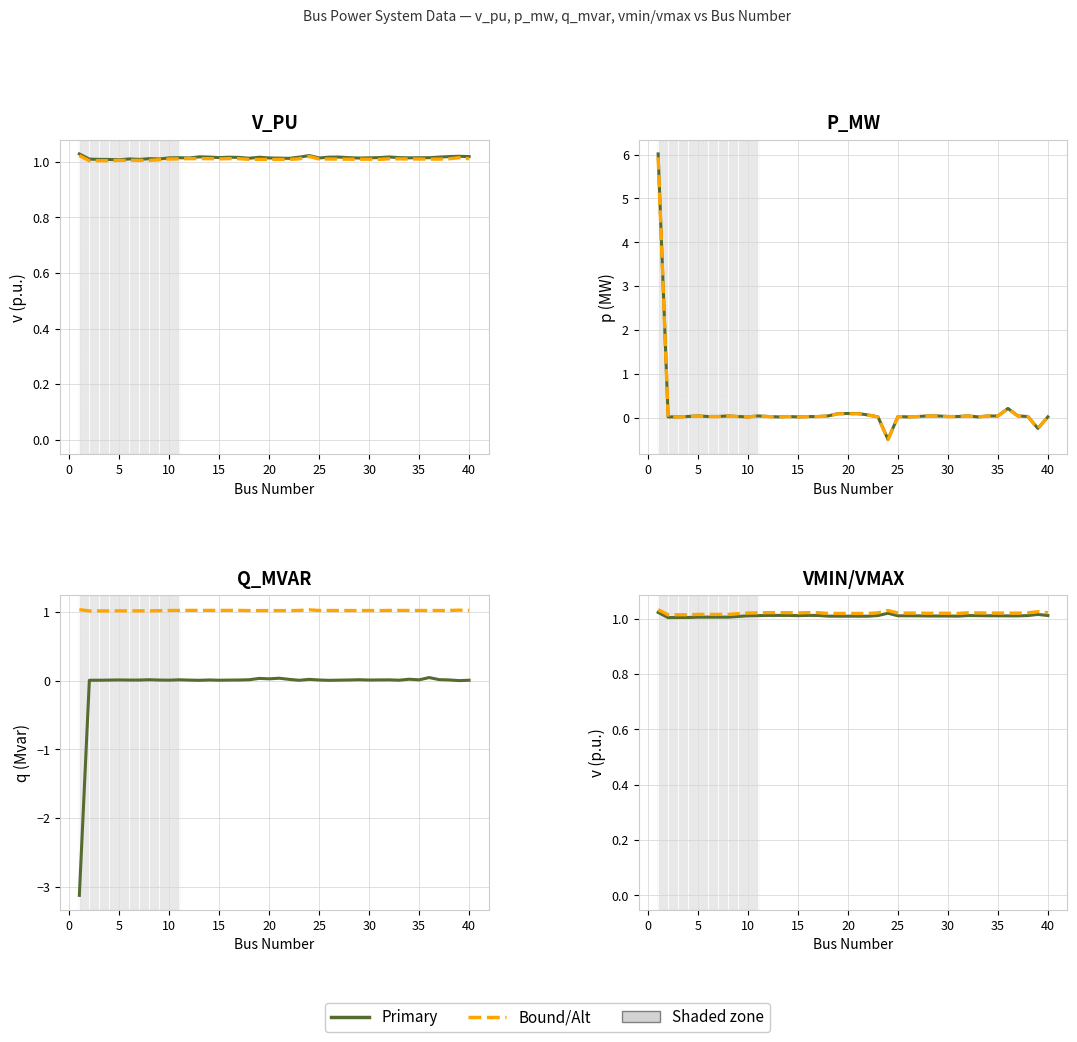

Reading left to right, list all the values displayed in this chart.

v_pu: 1.0	1.0	1.0	1.0	1.0	1.0	1.0	1.0	1.0	1.0	1.0	1.0	1.0	1.0	1.0	1.0	1.0	1.0	1.0	1.0	1.0	1.0	1.0	1.0	1.0	1.0	1.0	1.0	1.0	1.0	1.0	1.0	1.0	1.0	1.0	1.0	1.0	1.0	1.0	1.0
vmin: 1.0	1.0	1.0	1.0	1.0	1.0	1.0	1.0	1.0	1.0	1.0	1.0	1.0	1.0	1.0	1.0	1.0	1.0	1.0	1.0	1.0	1.0	1.0	1.0	1.0	1.0	1.0	1.0	1.0	1.0	1.0	1.0	1.0	1.0	1.0	1.0	1.0	1.0	1.0	1.0
p_mw: 6.0	0.0	0.0	0.0	0.0	0.0	0.0	0.0	0.0	0.0	0.0	0.0	0.0	0.0	0.0	0.0	0.0	0.0	0.1	0.1	0.1	0.1	0.0	-0.5	0.0	0.0	0.0	0.0	0.0	0.0	0.0	0.0	0.0	0.0	0.0	0.2	0.0	0.0	-0.2	0.0
pmin: 5.9	0.0	0.0	0.0	0.0	0.0	0.0	0.0	0.0	0.0	0.0	0.0	0.0	0.0	0.0	0.0	0.0	0.0	0.1	0.1	0.1	0.1	0.0	-0.5	0.0	0.0	0.0	0.0	0.0	0.0	0.0	0.0	0.0	0.0	0.0	0.2	0.0	0.0	-0.3	0.0
q_mvar: -3.1	0.0	0.0	0.0	0.0	0.0	0.0	0.0	0.0	0.0	0.0	0.0	0.0	0.0	0.0	0.0	0.0	0.0	0.0	0.0	0.0	0.0	0.0	0.0	0.0	0.0	0.0	0.0	0.0	0.0	0.0	0.0	0.0	0.0	0.0	0.0	0.0	0.0	-0.0	0.0
vmax: 1.0	1.0	1.0	1.0	1.0	1.0	1.0	1.0	1.0	1.0	1.0	1.0	1.0	1.0	1.0	1.0	1.0	1.0	1.0	1.0	1.0	1.0	1.0	1.0	1.0	1.0	1.0	1.0	1.0	1.0	1.0	1.0	1.0	1.0	1.0	1.0	1.0	1.0	1.0	1.0